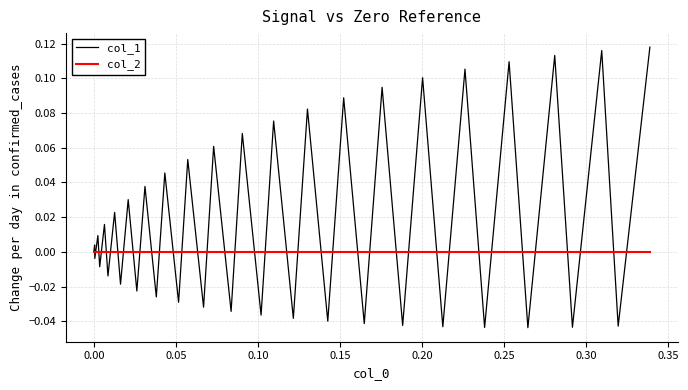

Which series has the widest spread of values?

col_1